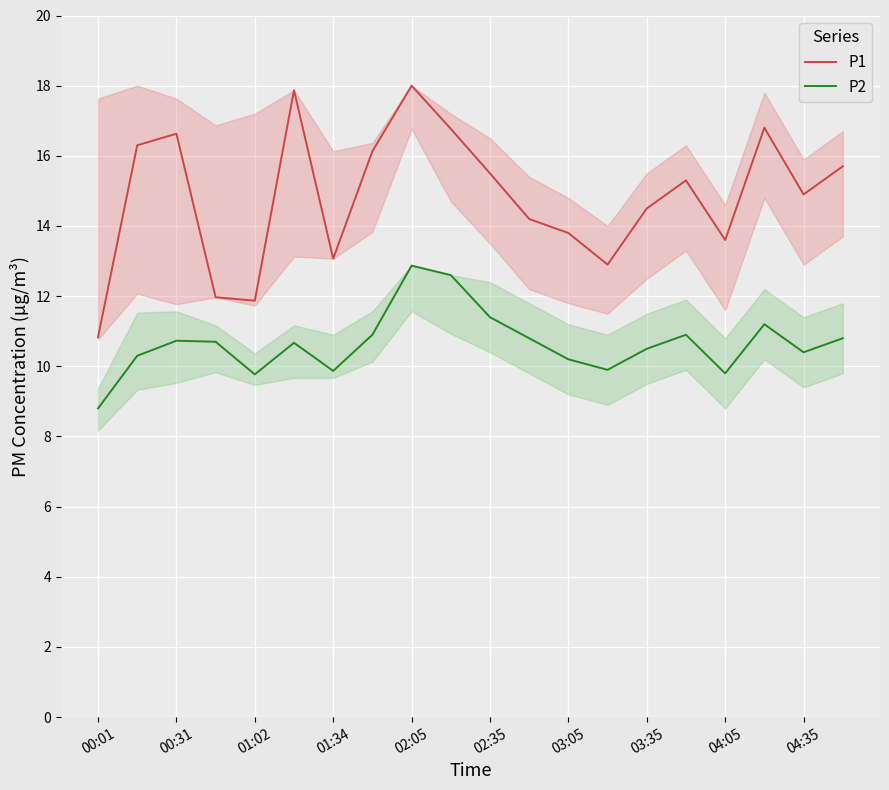

Which series has the widest spread of values?

P1